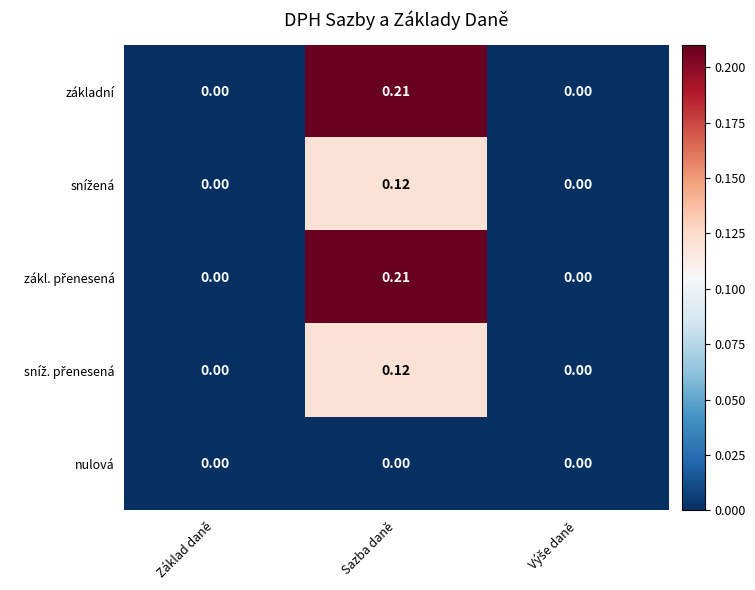

At which category does the chart reach its peak across all series?

Sazba daně